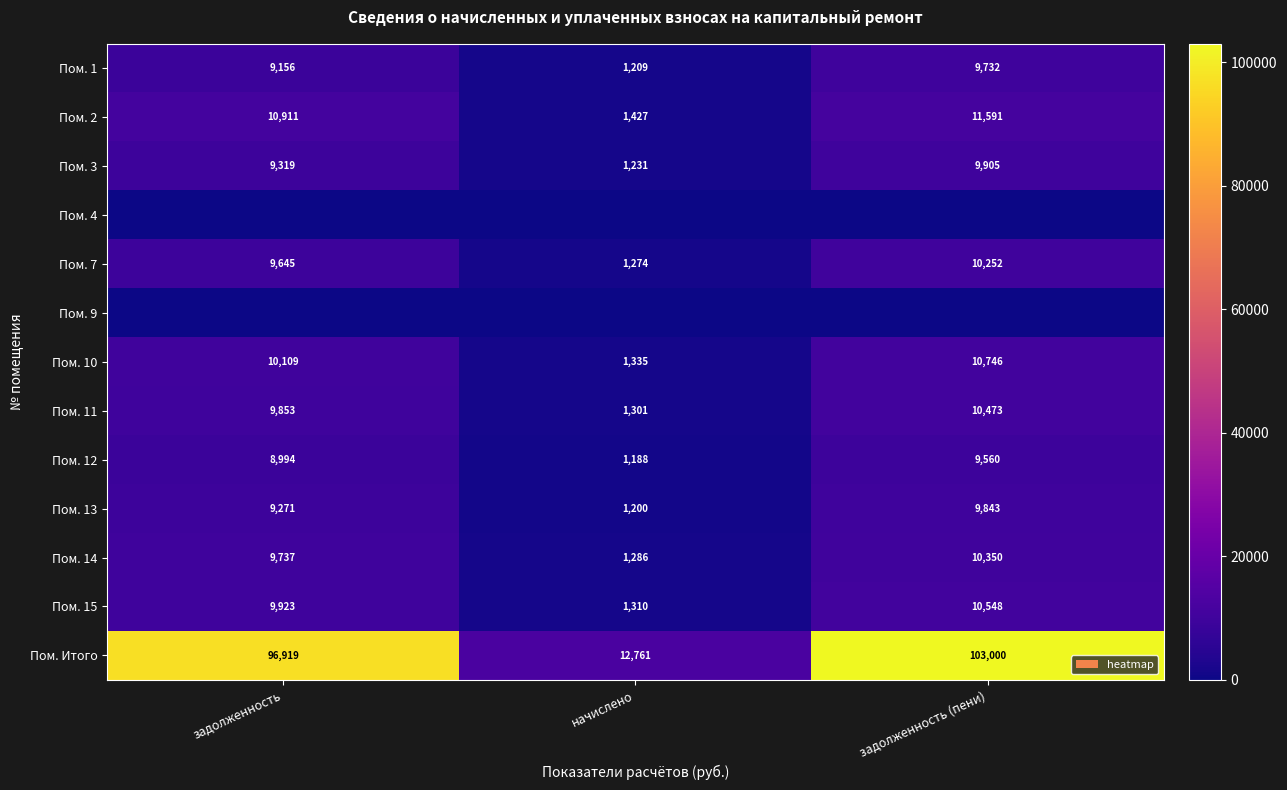

True or false: Пом. 3 has a value of 594.9 at начислено.

False